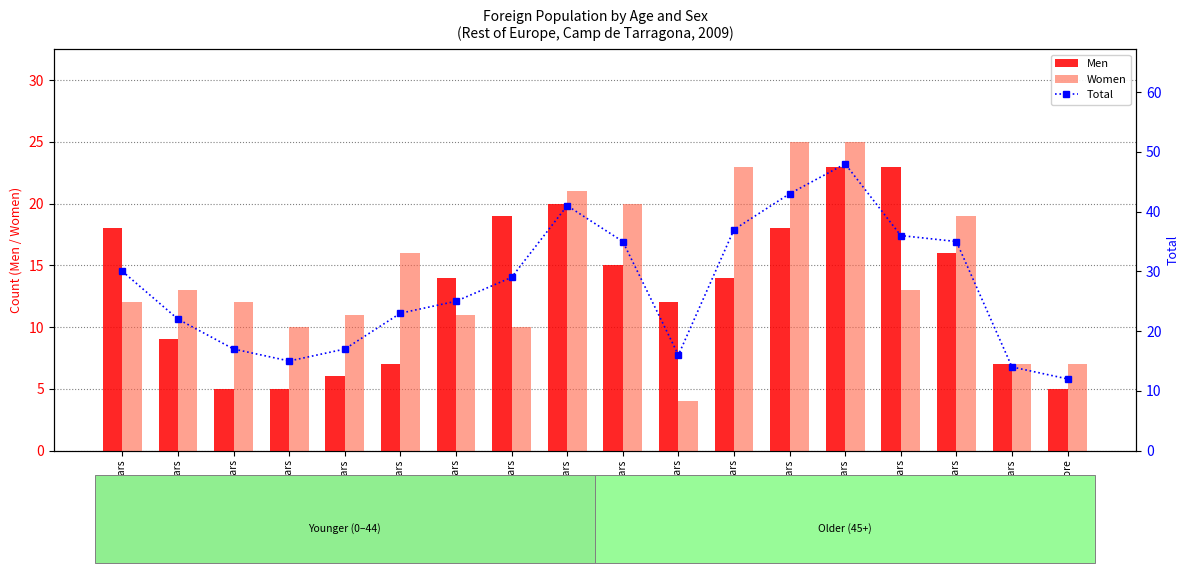

What is the label of the 5th bar from the left?

20-24 years